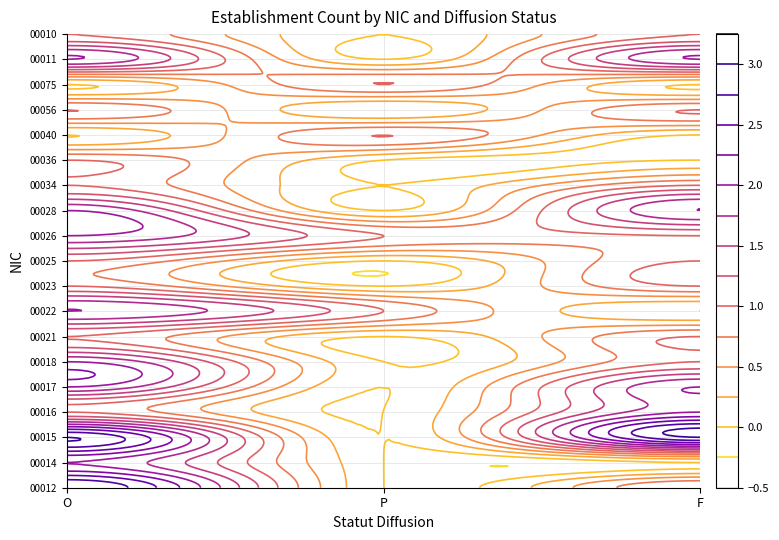

Between O and P, which series saw the biggest shift?

00012